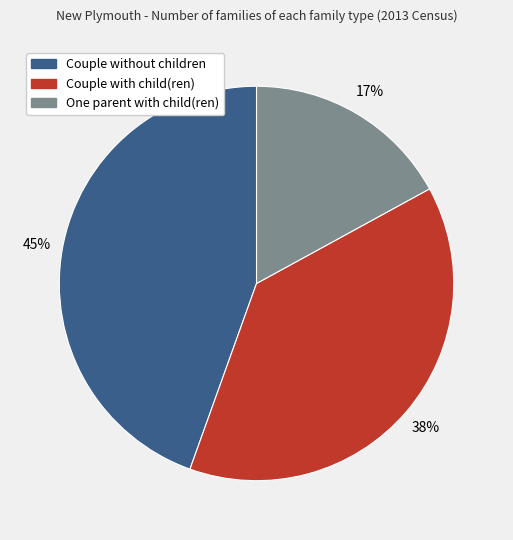

To the nearest percent, what is the combined percentage of One parent with child(ren) and Couple without children?

62%